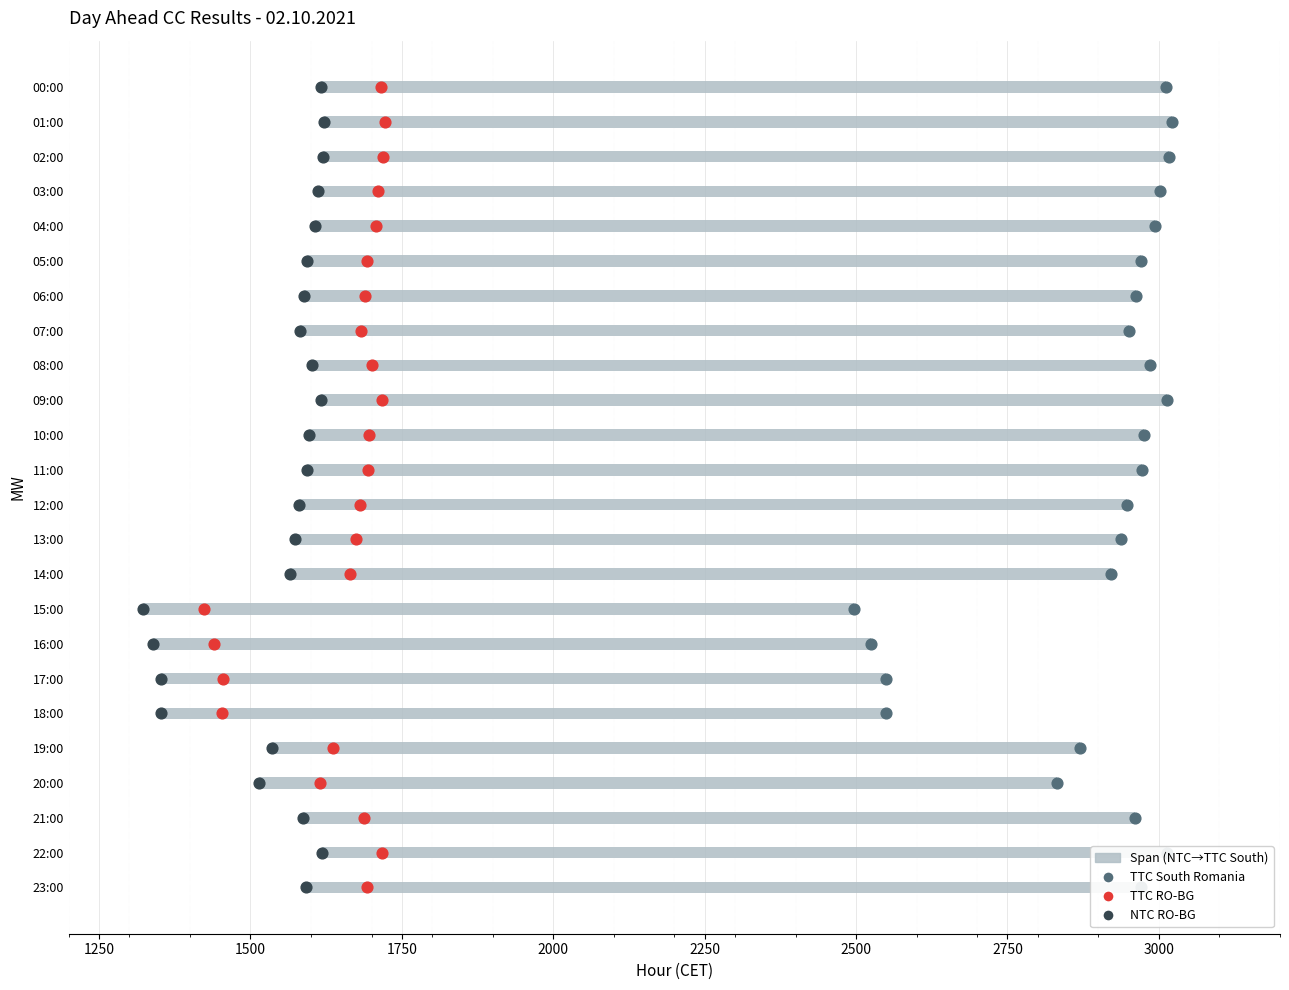

Is the value of TTC South Romania at 2250 greater than the value of TTC RO-BG at 12?

No